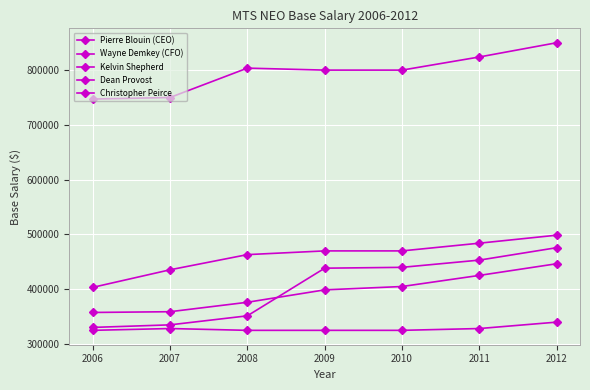

What is the spread (max minus min) of values at 2012?

510000